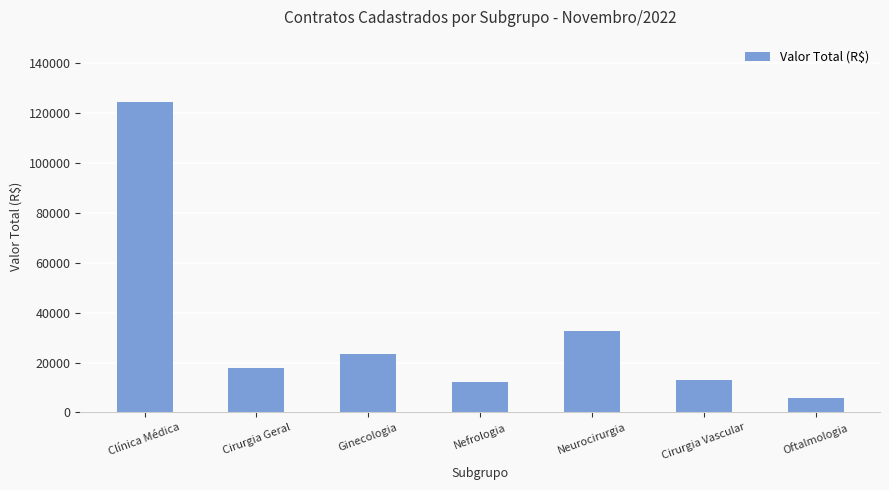

Reading left to right, transcribe all the data shown in this chart.

124560	18000	23400	12015	32828	12900	5789